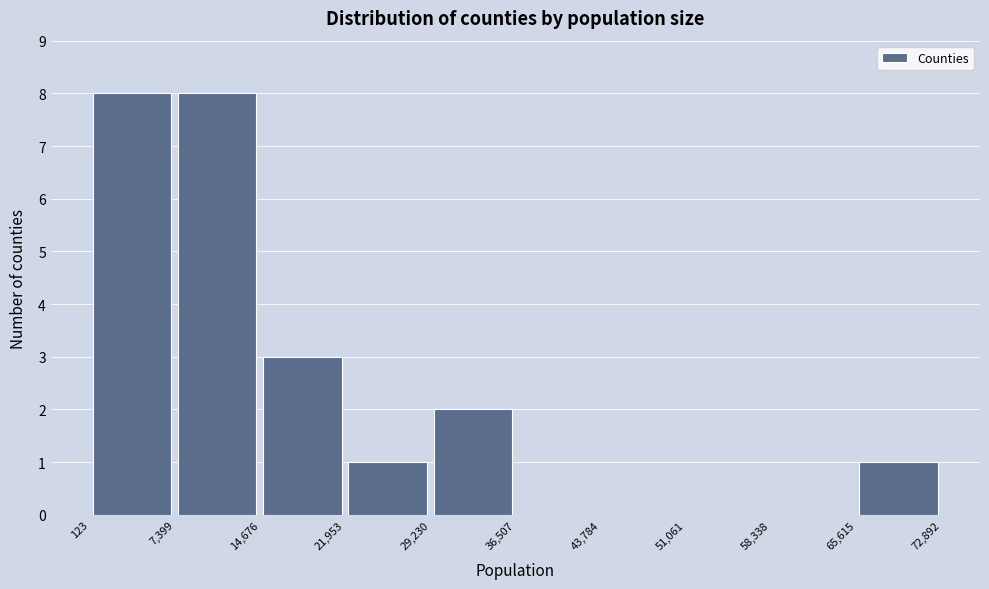

Reading left to right, transcribe this chart: for each bar, give the range it covers on the x-axis and its height. The values are not printed on the chart, so give them approximately, as read against the axis.

123 to 7,399: 8
7,399 to 14,676: 8
14,676 to 21,953: 3
21,953 to 29,230: 1
29,230 to 36,507: 2
36,507 to 43,784: 0
43,784 to 51,061: 0
51,061 to 58,338: 0
58,338 to 65,615: 0
65,615 to 72,892: 1